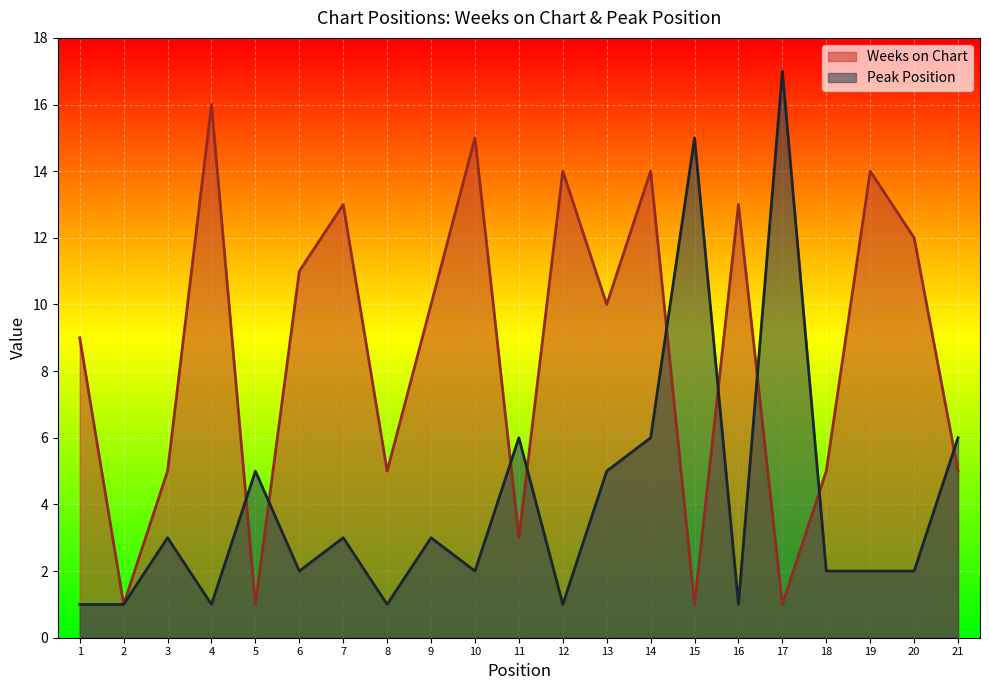

At which label does Peak Position reach its peak?

17